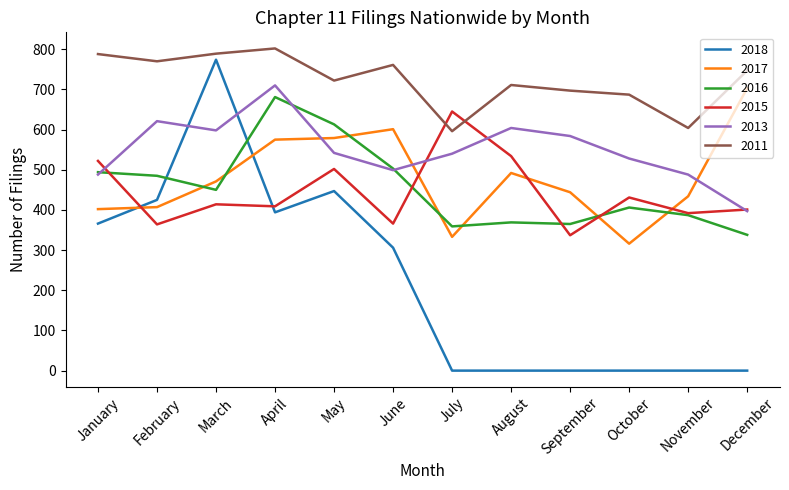

How many distinct data groups are displayed?

6